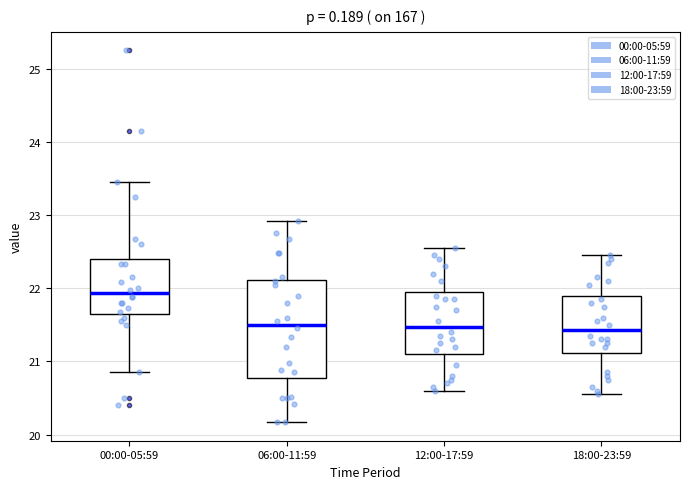

Reading left to right, transcribe this box plot: for each box, give where its median line is, the range the box spans, and where its two whiskers end, as read against the y-axis. The values are not printed on the chart, so give them approximately, as read against the axis.

00:00-05:59: median 21.9, box 21.7 to 22.4, whiskers 20.9 to 23.5
06:00-11:59: median 21.5, box 20.8 to 22.1, whiskers 20.2 to 22.9
12:00-17:59: median 21.5, box 21.1 to 22.0, whiskers 20.6 to 22.6
18:00-23:59: median 21.4, box 21.1 to 21.9, whiskers 20.6 to 22.5